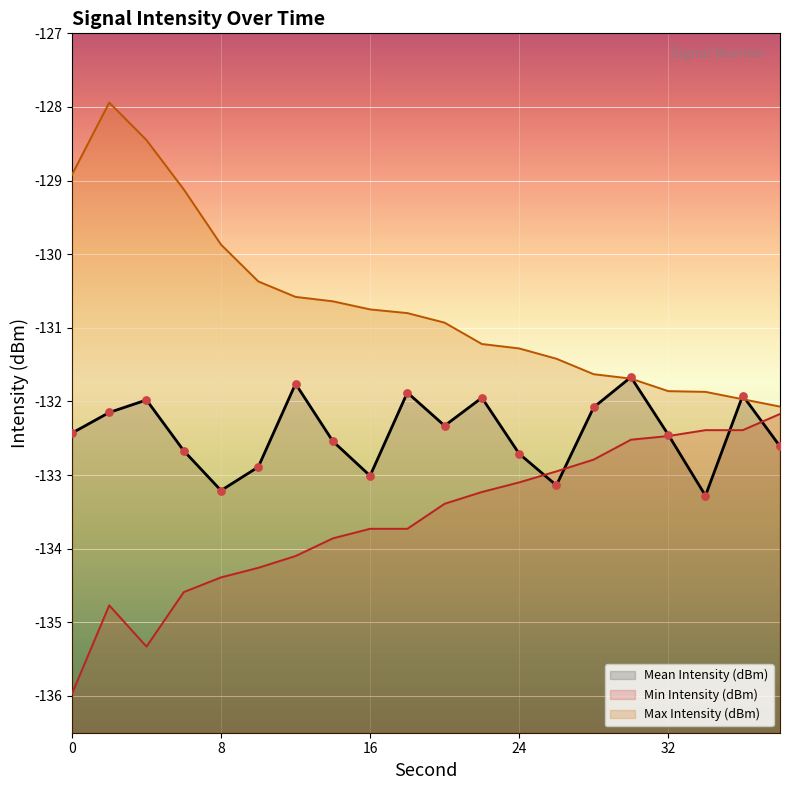

Which series has the widest spread of Y values?

Max Intensity (dBm)